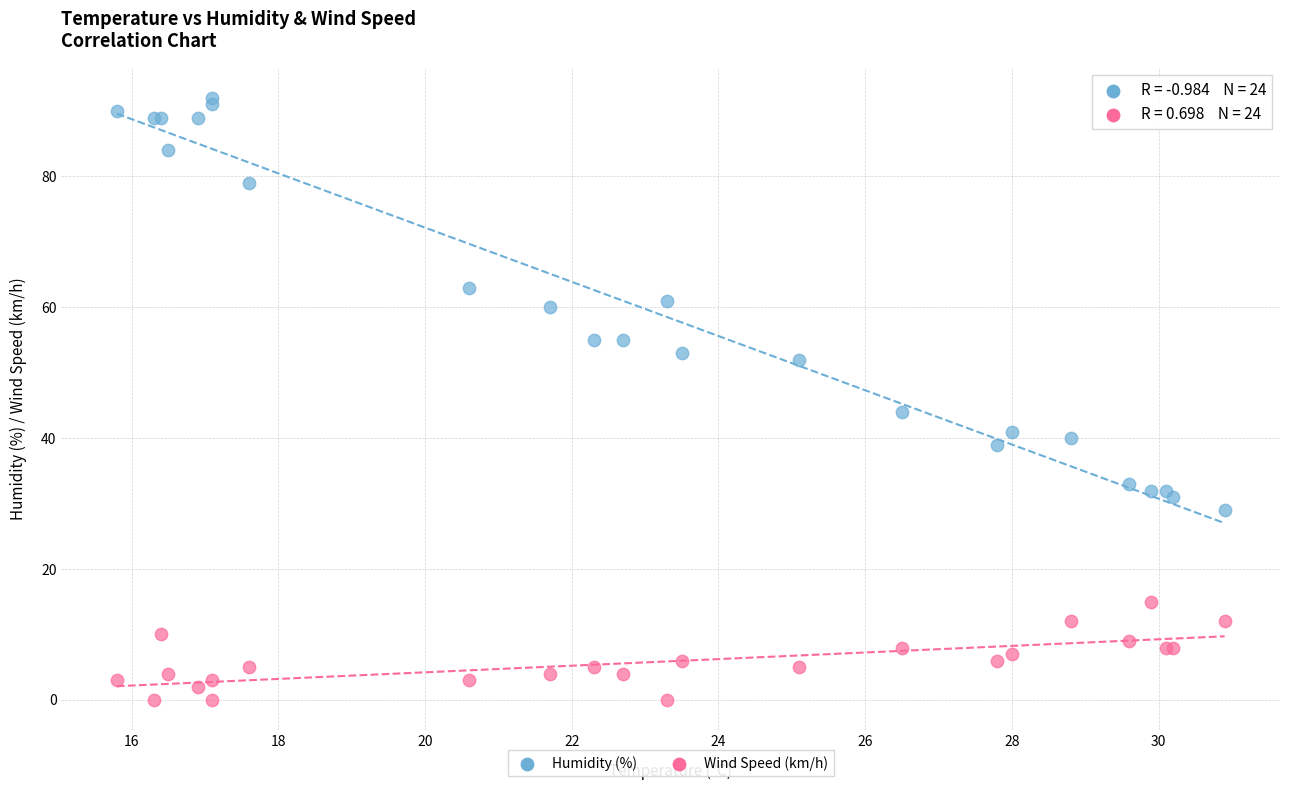

Which series contains the lowest Y value?

Wind Speed (km/h)